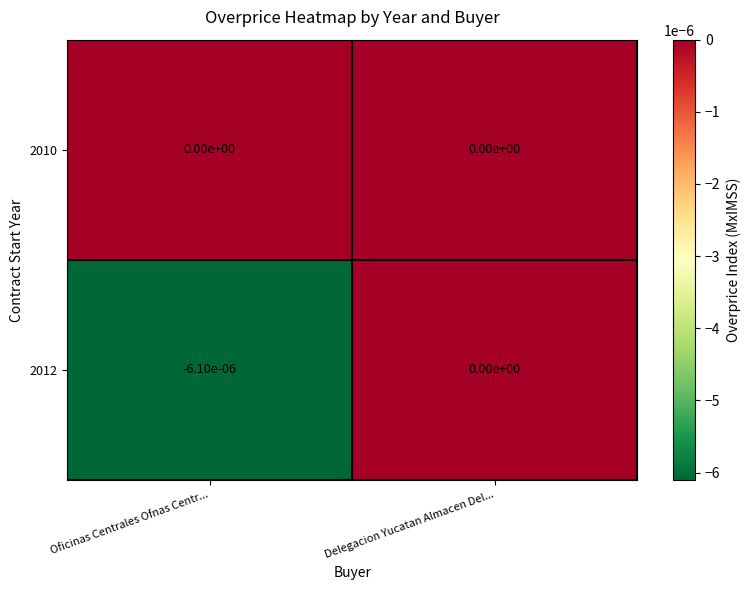

At which category is the sum across all series the highest?

Delegacion Yucatan Almacen Del...